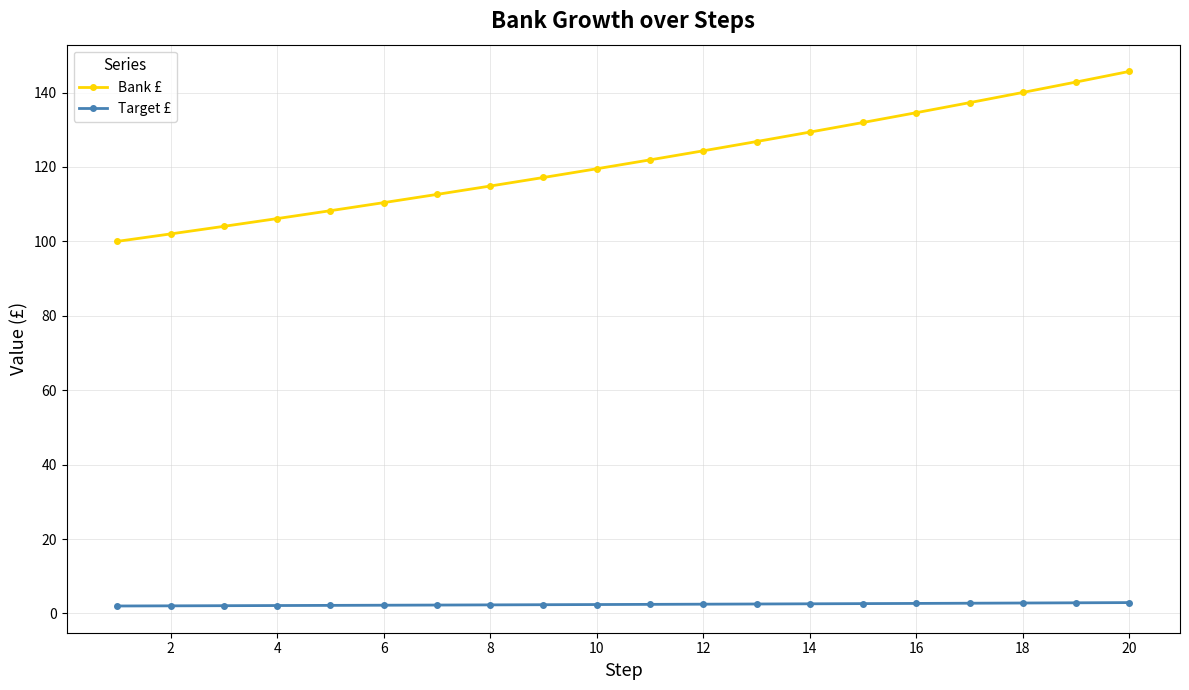

At how many categories does at least one series exceed 22?

20